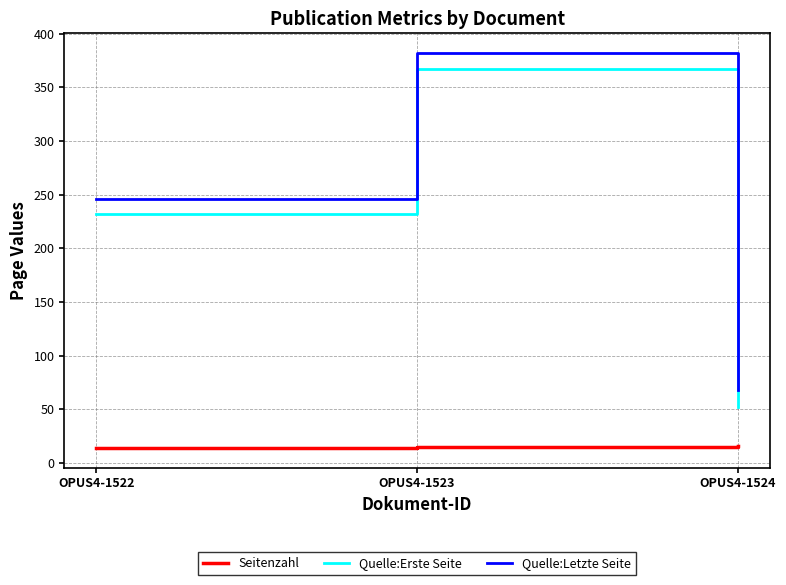

What is the lowest value of the Quelle:Letzte Seite series?

68